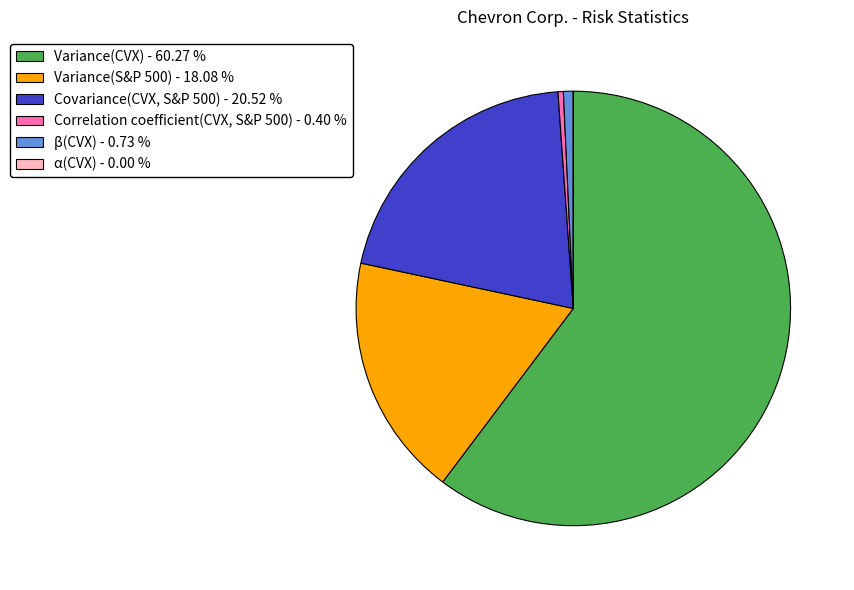

Does Variance(CVX) - 60.27 % account for over 50% of the chart?

Yes